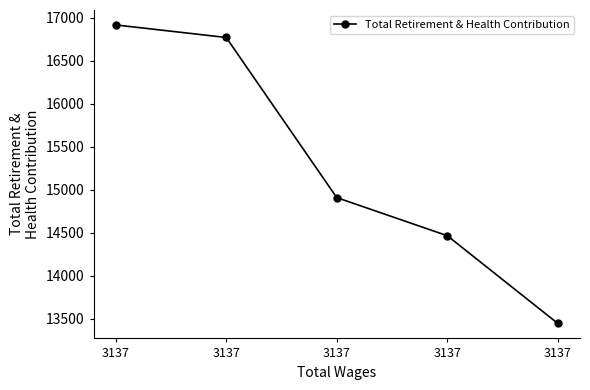

What is the sum of all values?

76507